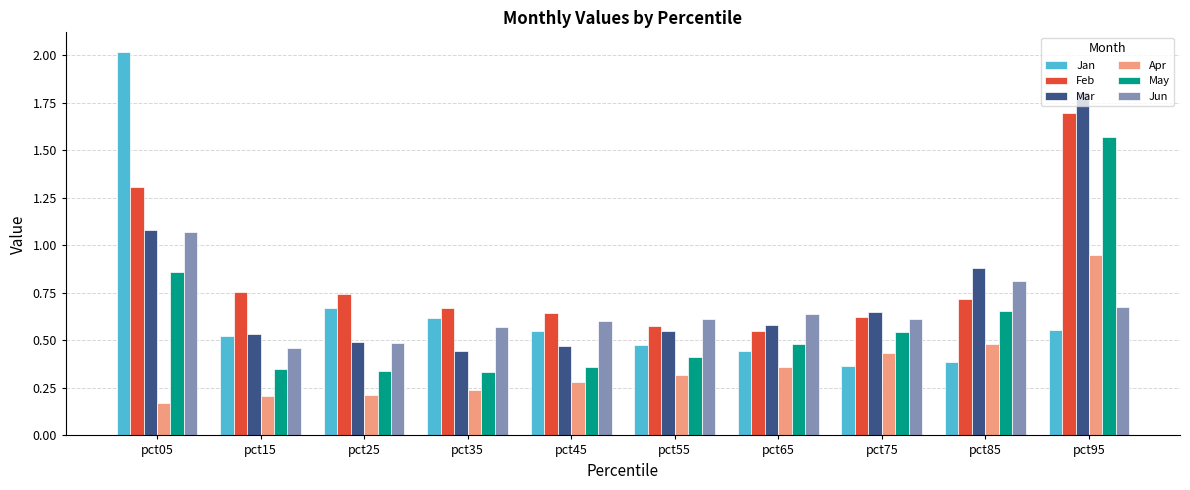

How many bars are there in each group?

6